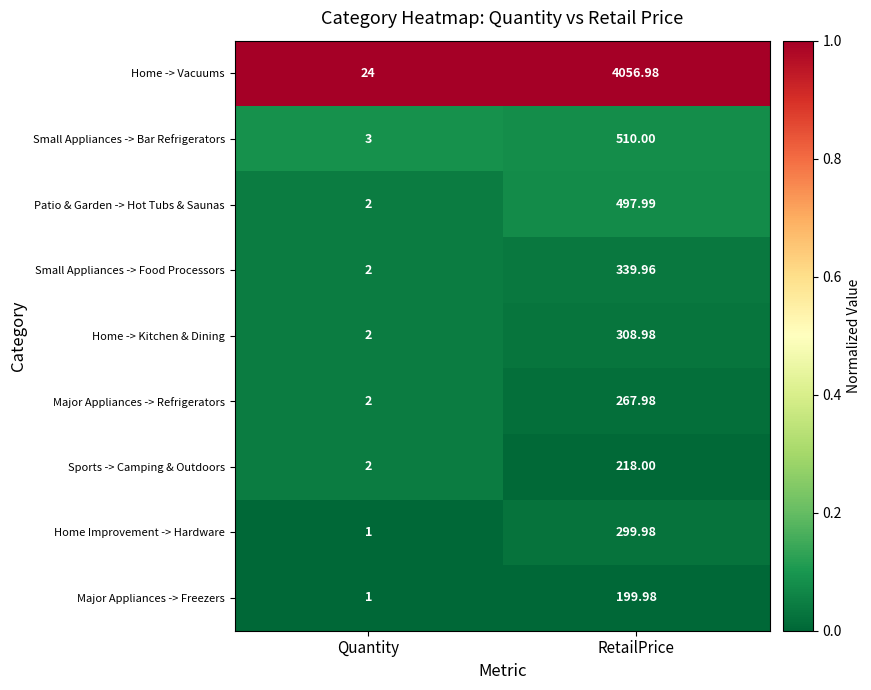

Rank the series by their maximum value, from highest to lowest.

Home -> Vacuums, Small Appliances -> Bar Refrigerators, Patio & Garden -> Hot Tubs & Saunas, Small Appliances -> Food Processors, Home -> Kitchen & Dining, Home Improvement -> Hardware, Major Appliances -> Refrigerators, Sports -> Camping & Outdoors, Major Appliances -> Freezers